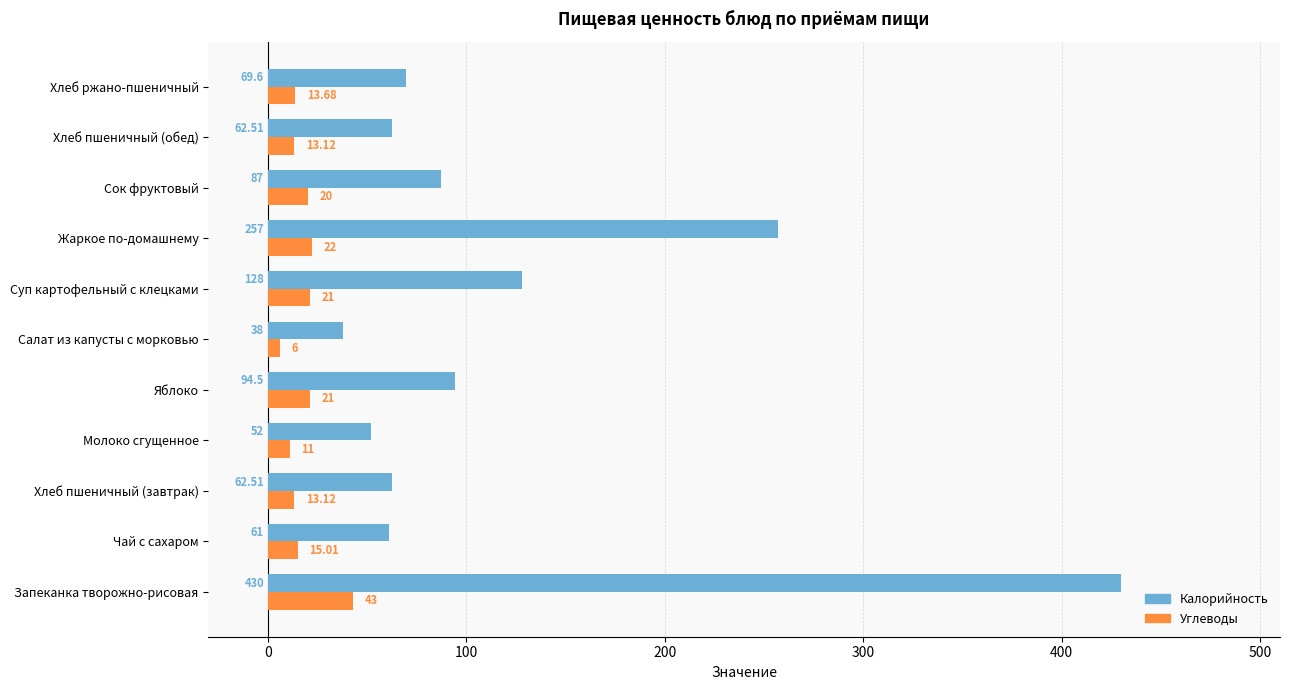

Rank the series by their average value, from highest to lowest.

Калорийность, Углеводы